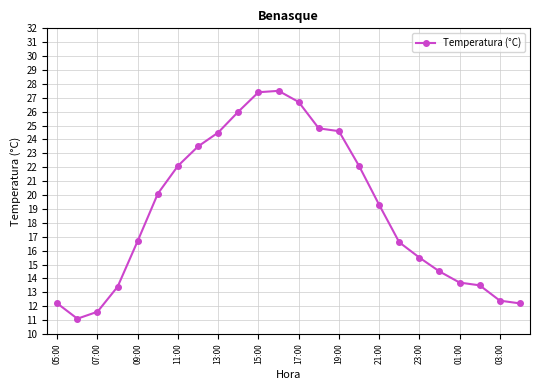

How many values exceed 19?

12